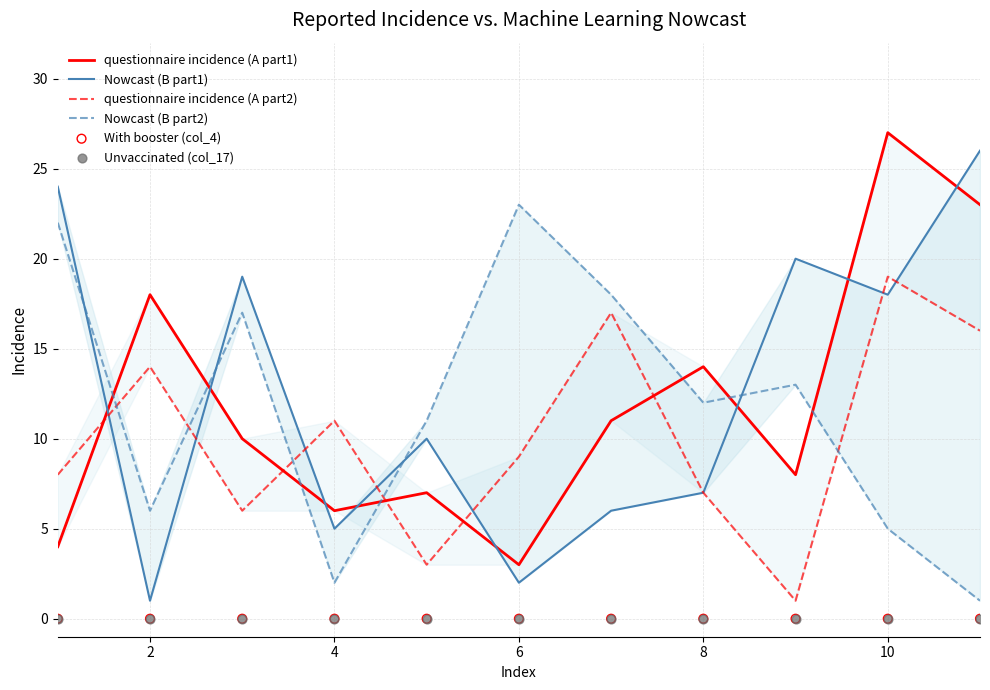

At how many categories does at least one series exceed 20?

4